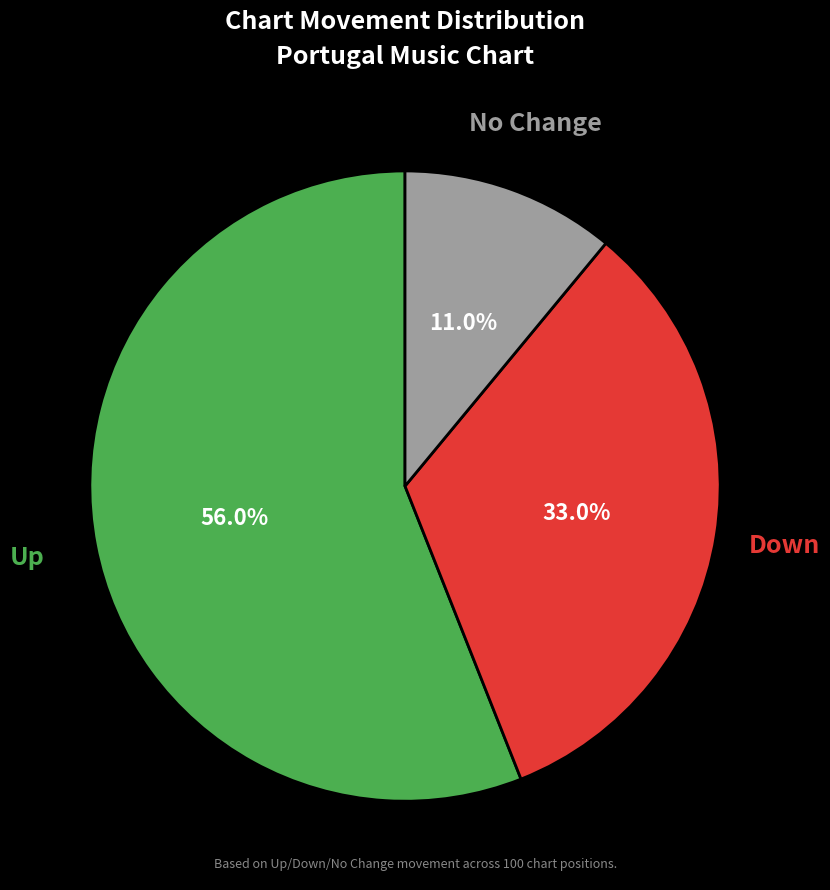

Is there a majority slice in this chart?

Yes